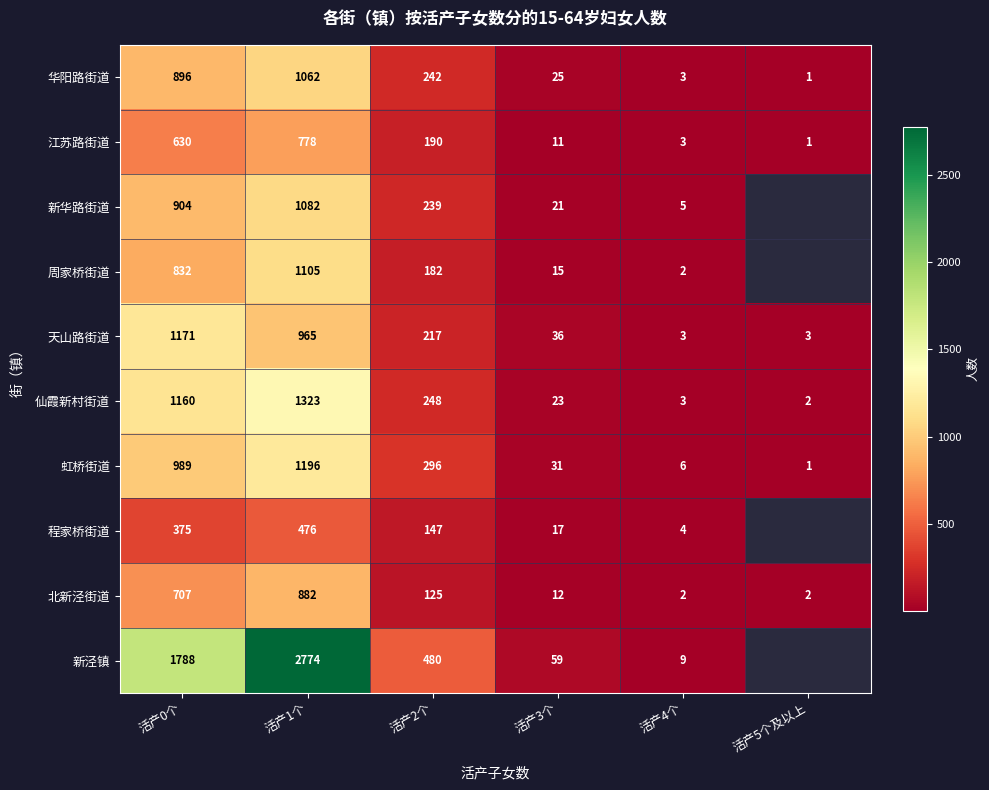

How many values in the 虹桥街道 series are below 296?

3